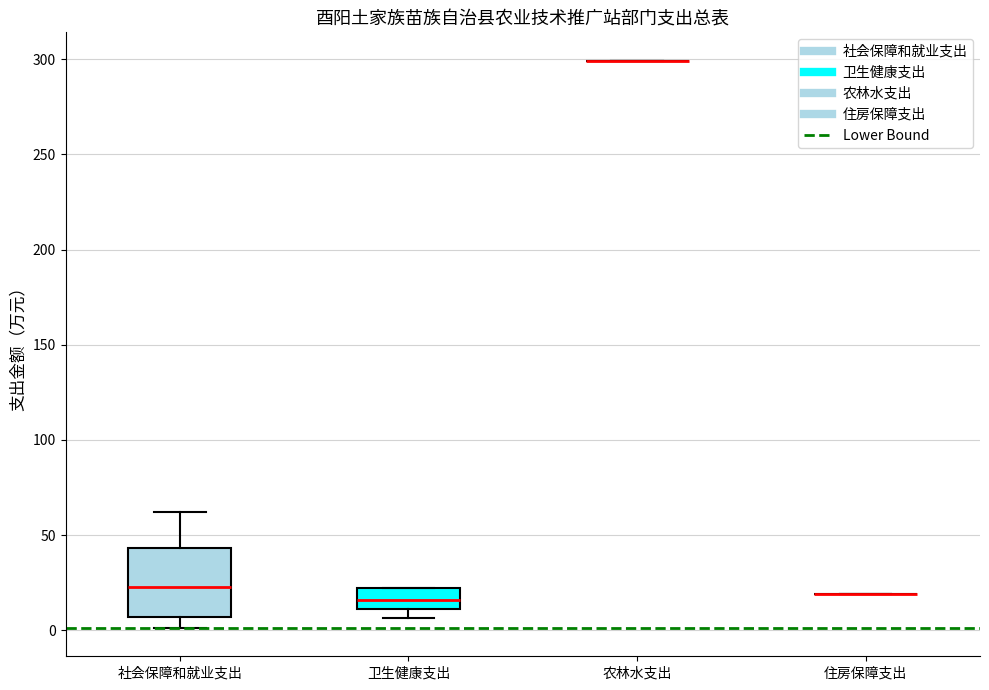

Comparing the boxes themselves (not the whiskers), which one is the tallest?

社会保障和就业支出